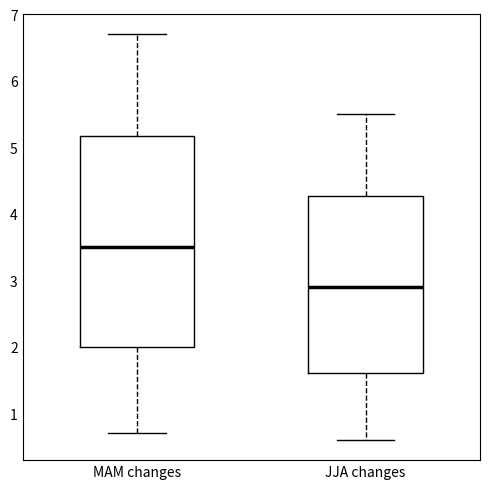

Which box is the tallest, from its lower edge to its upper edge?

MAM changes